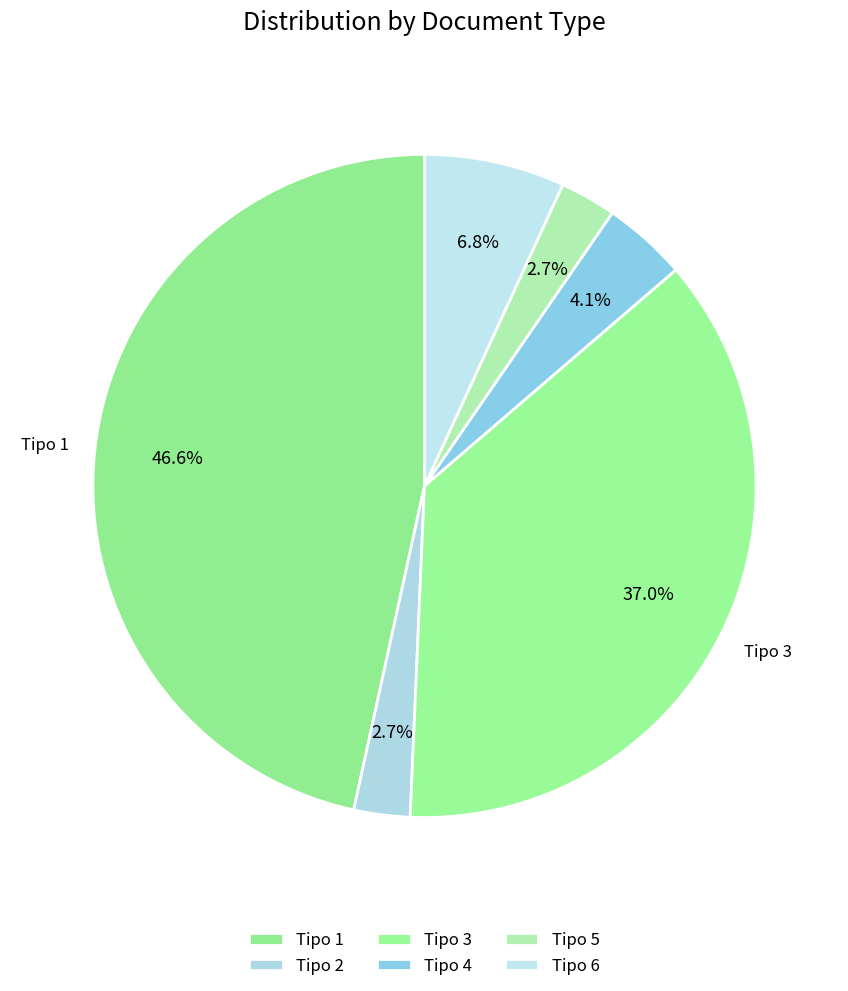

How many segments does this pie chart have?

6